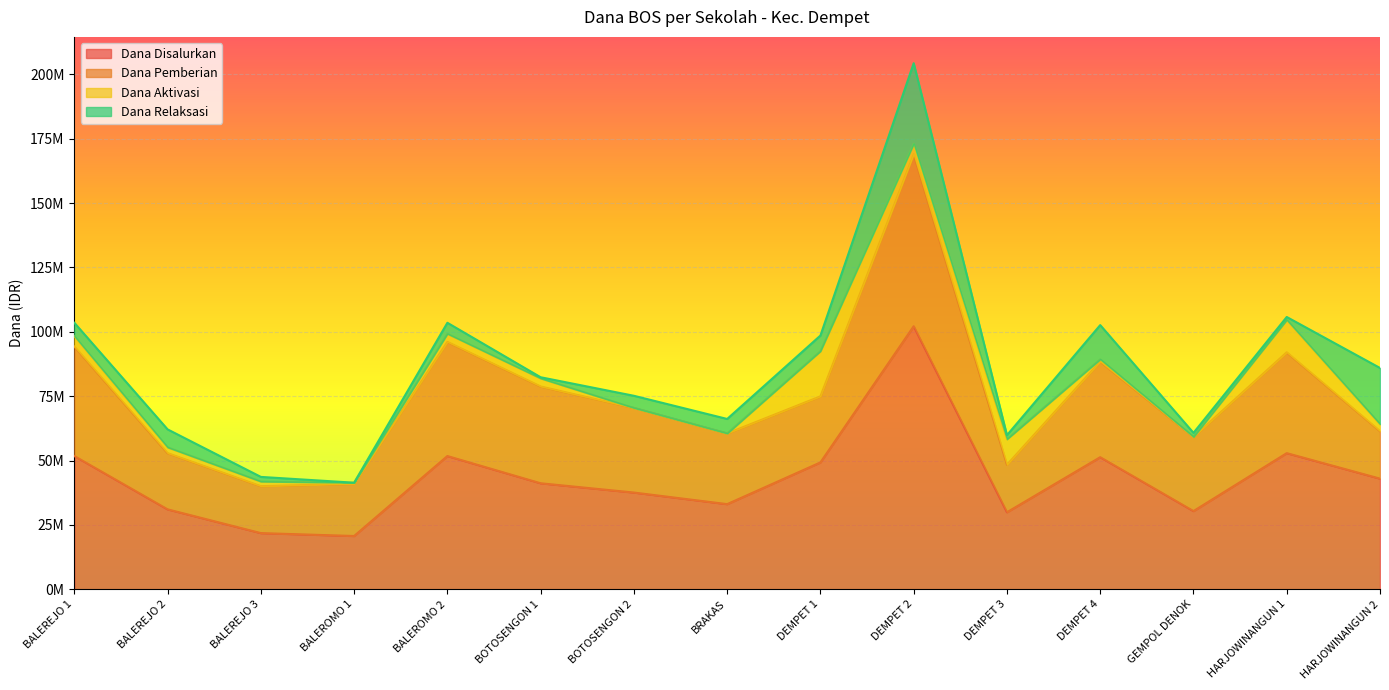

True or false: Dana Disalurkan and Dana Pemberian cross at least once.

False